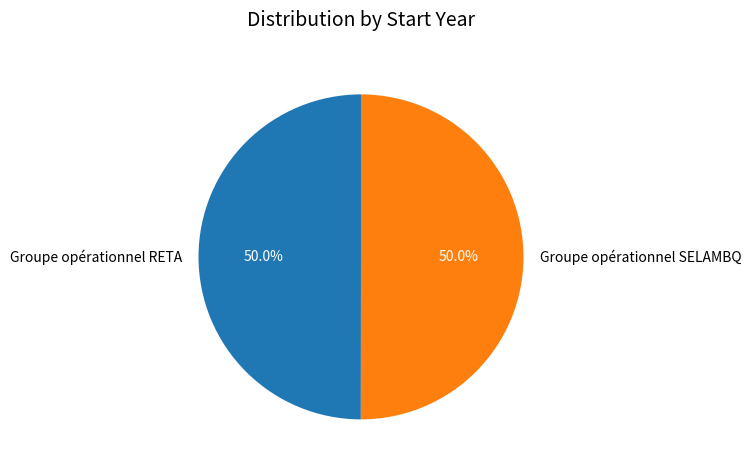

To the nearest percent, what portion does Groupe opérationnel RETA represent?

50%